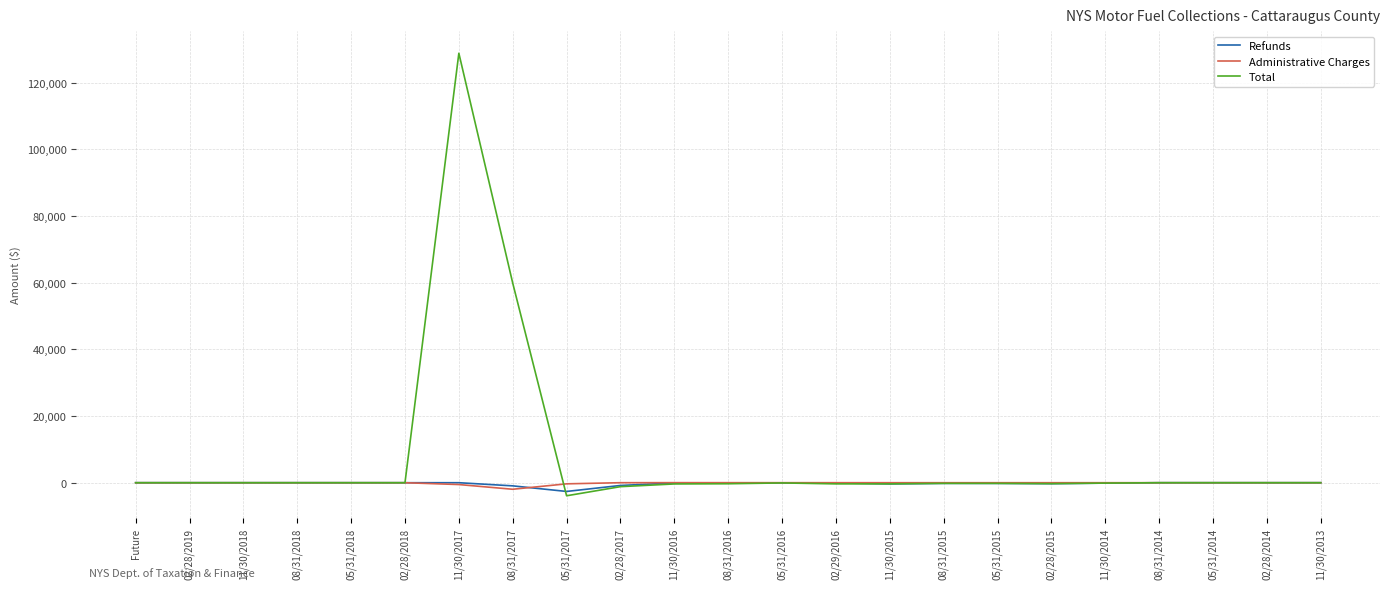

At which category is the sum across all series the highest?

11/30/2017